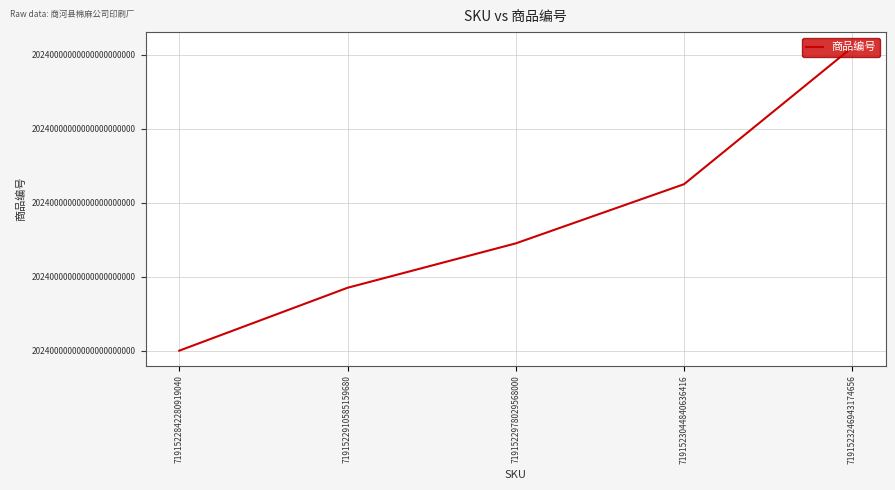

What is the difference between the maximum and minimum values?

82